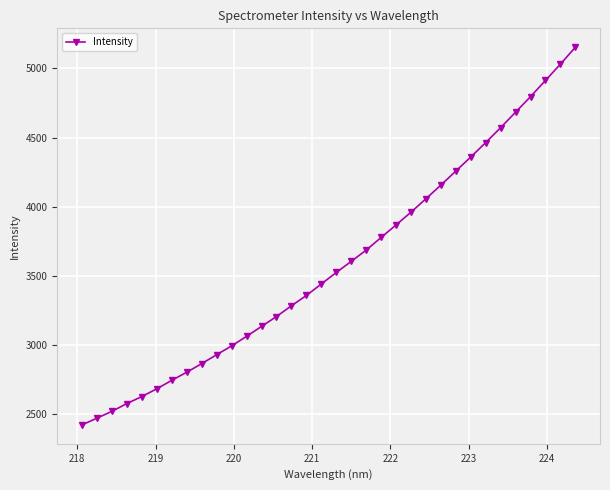

What is the maximum value shown in the chart?

5154.2